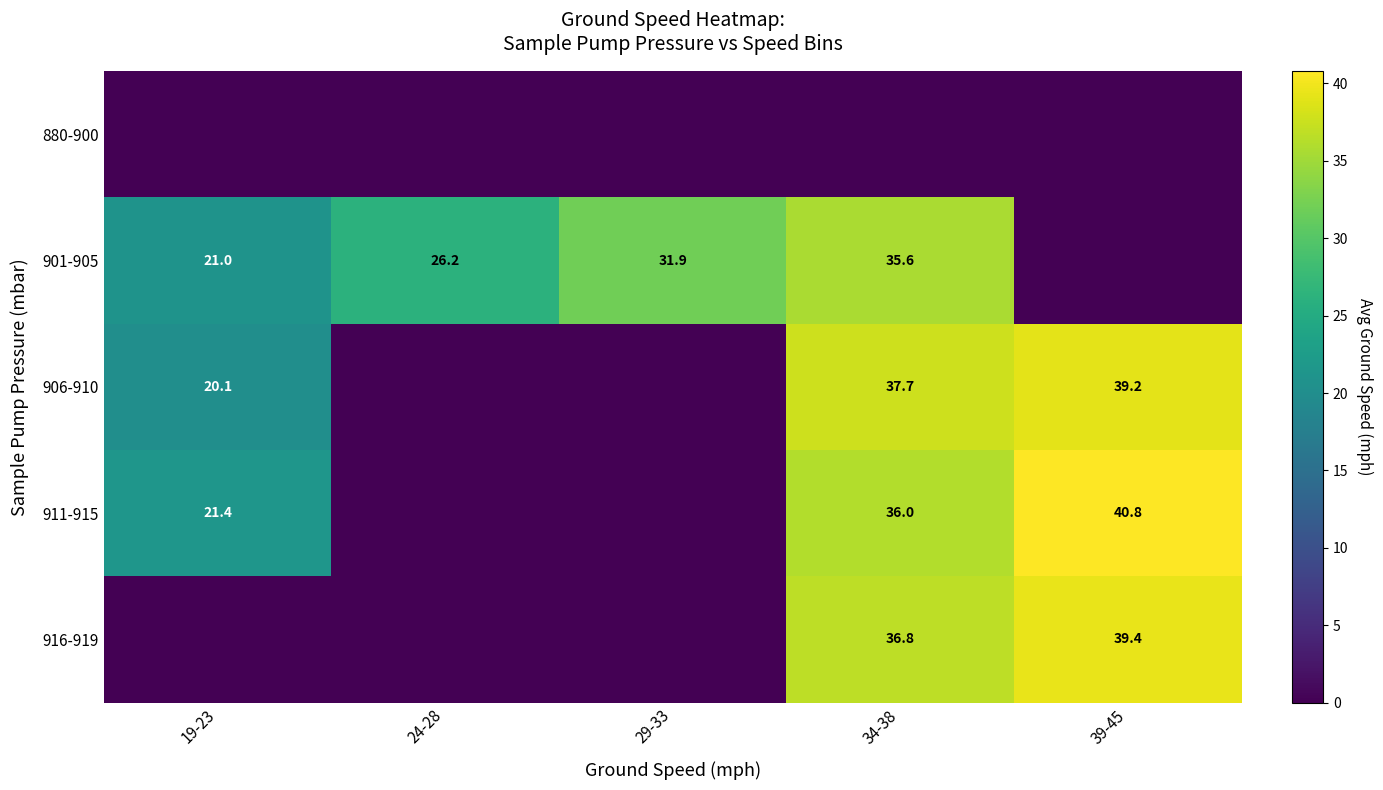

What is the sum of the 911-915 values at 39-45 and 34-38?

76.8